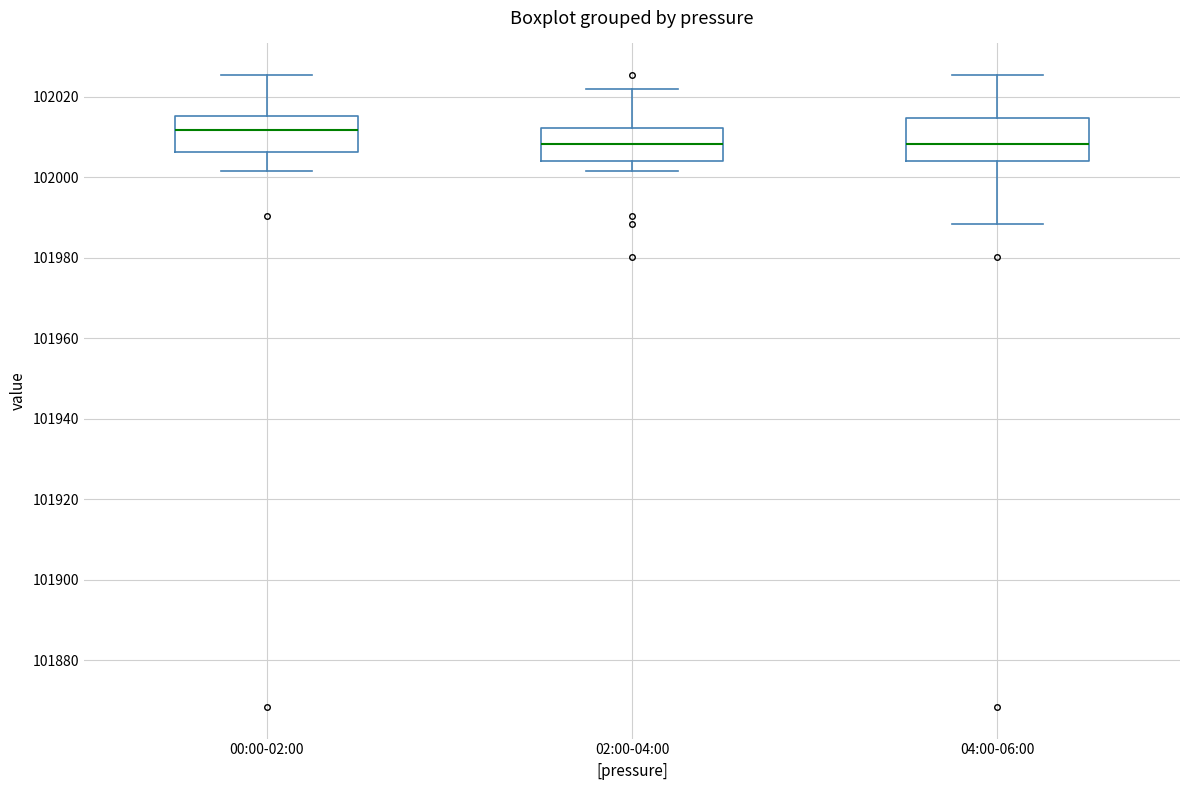

Where does the median line of the box for 00:00-02:00 sit on the y-axis? The values are not printed on the chart, so give them approximately, as read against the axis.

102012